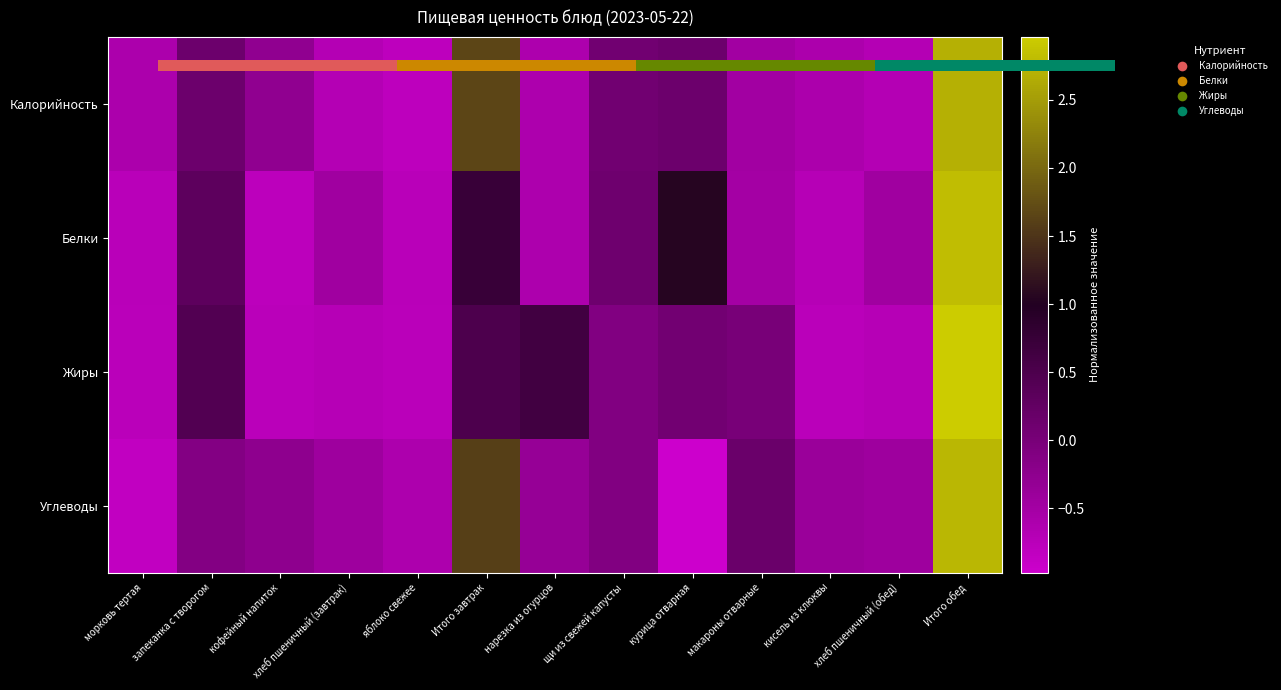

What is the difference between the highest and lowest values at Итого обед?

0.3